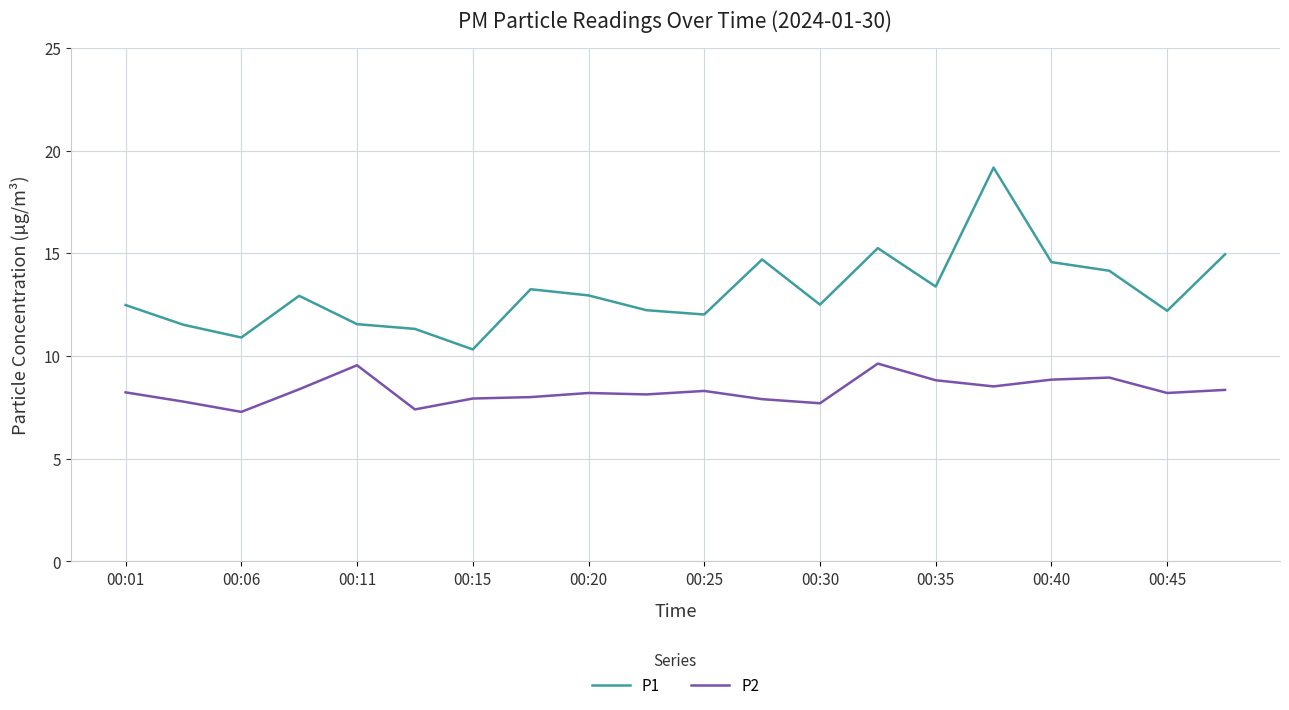

True or false: P2 has more than 2 interior local peaks.

True